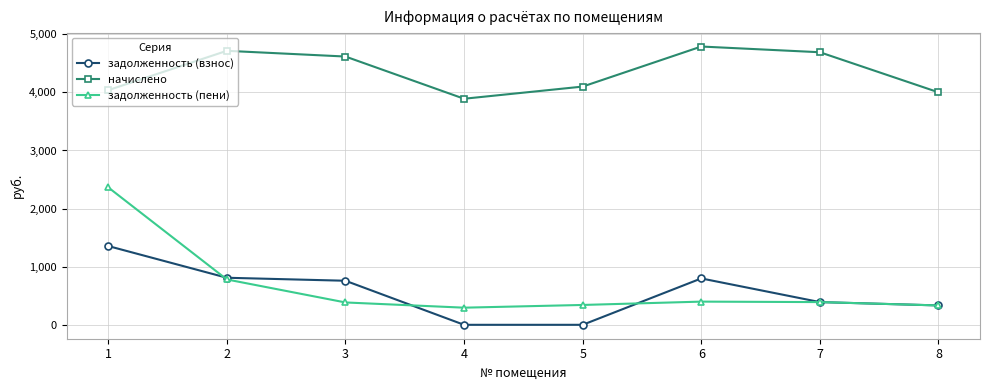

Which series changed the most between 3 and 7?

задолженность (взнос)